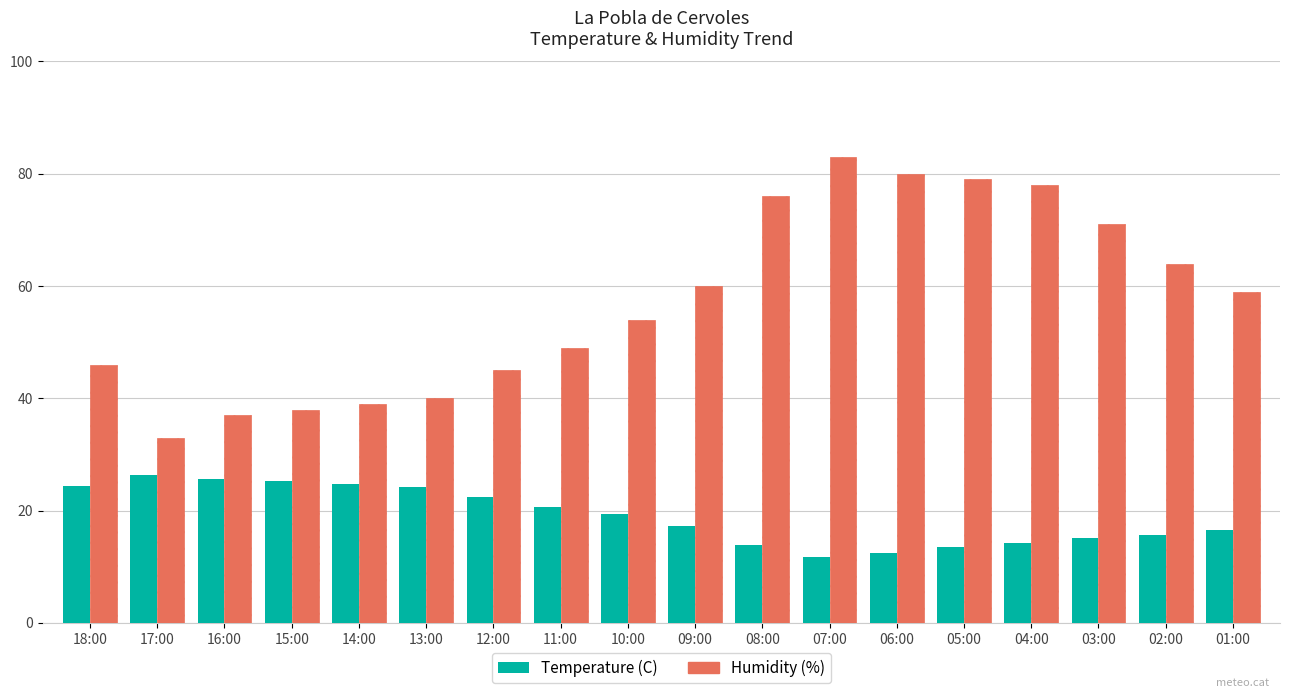

True or false: Humidity (%) has a value of 21.7 at 01:00.

False